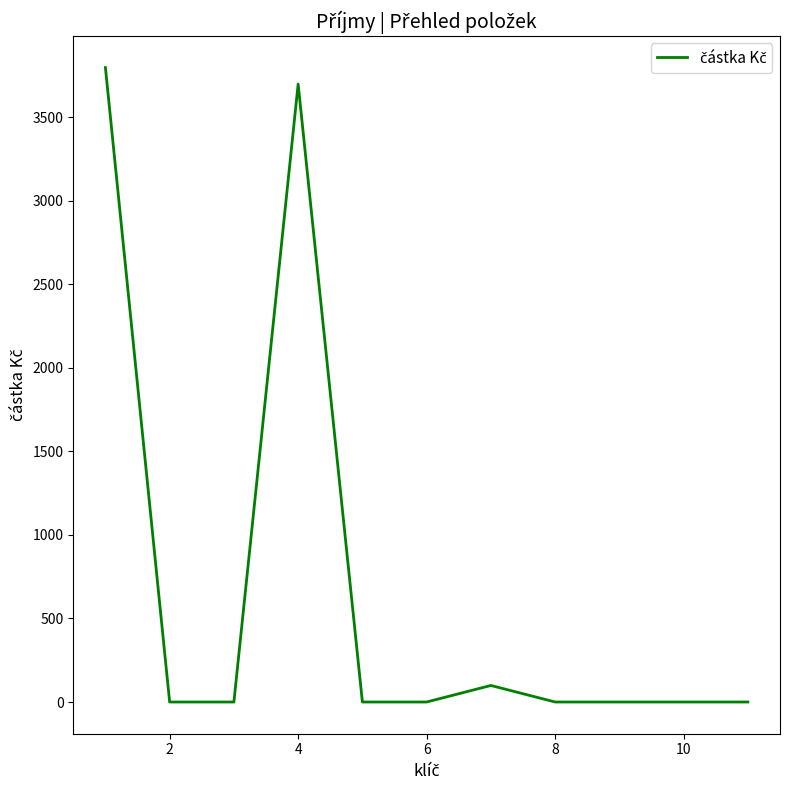

What is the maximum value shown in the chart?

3799